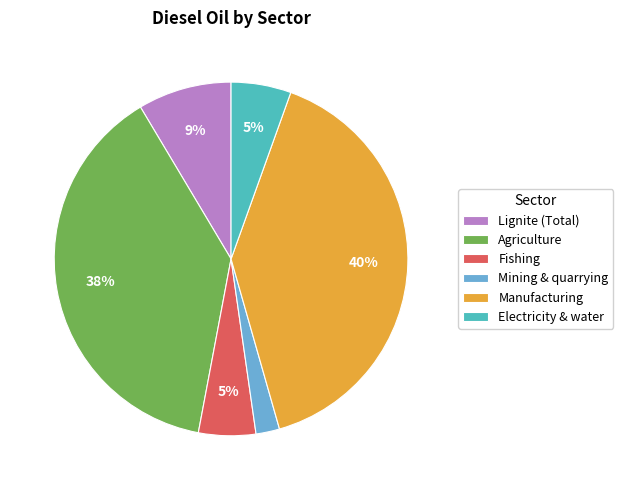

Does Lignite (Total) account for over 50% of the chart?

No